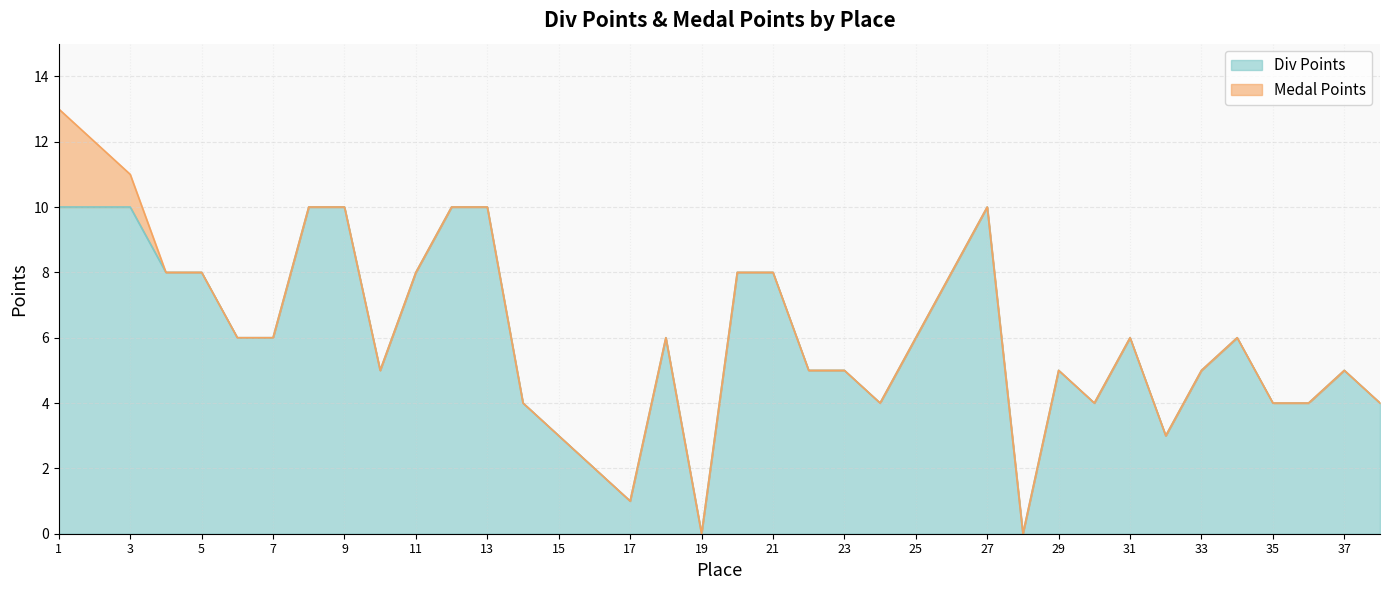

Where is the first local maximum?

18